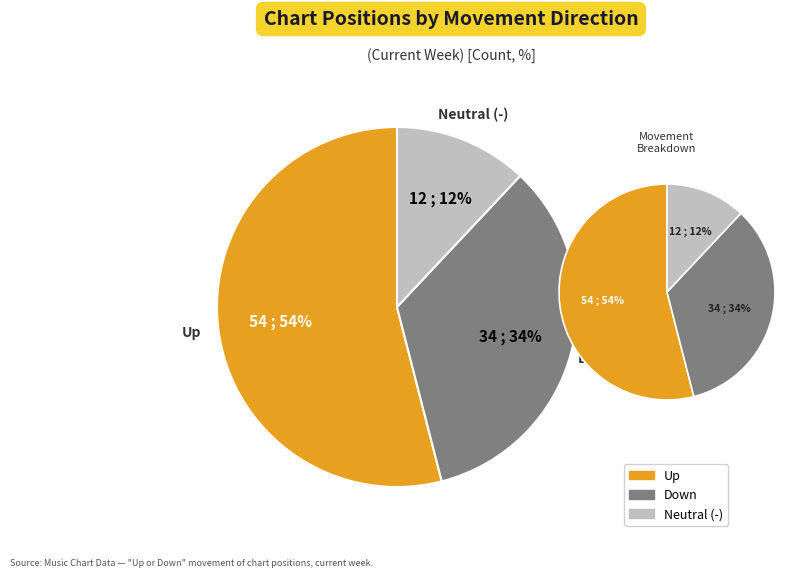

How many segments does this pie chart have?

3